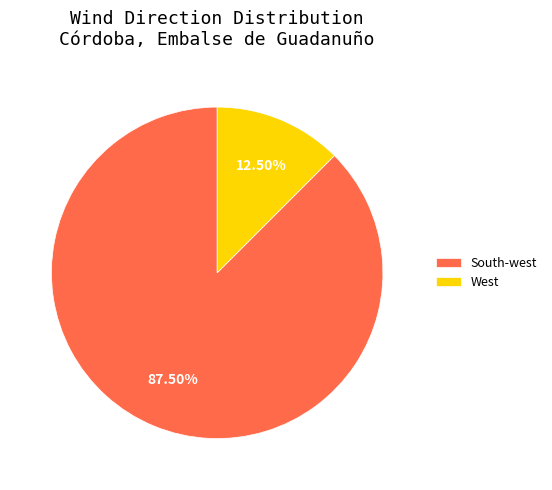

Which has a higher value, South-west or West?

South-west